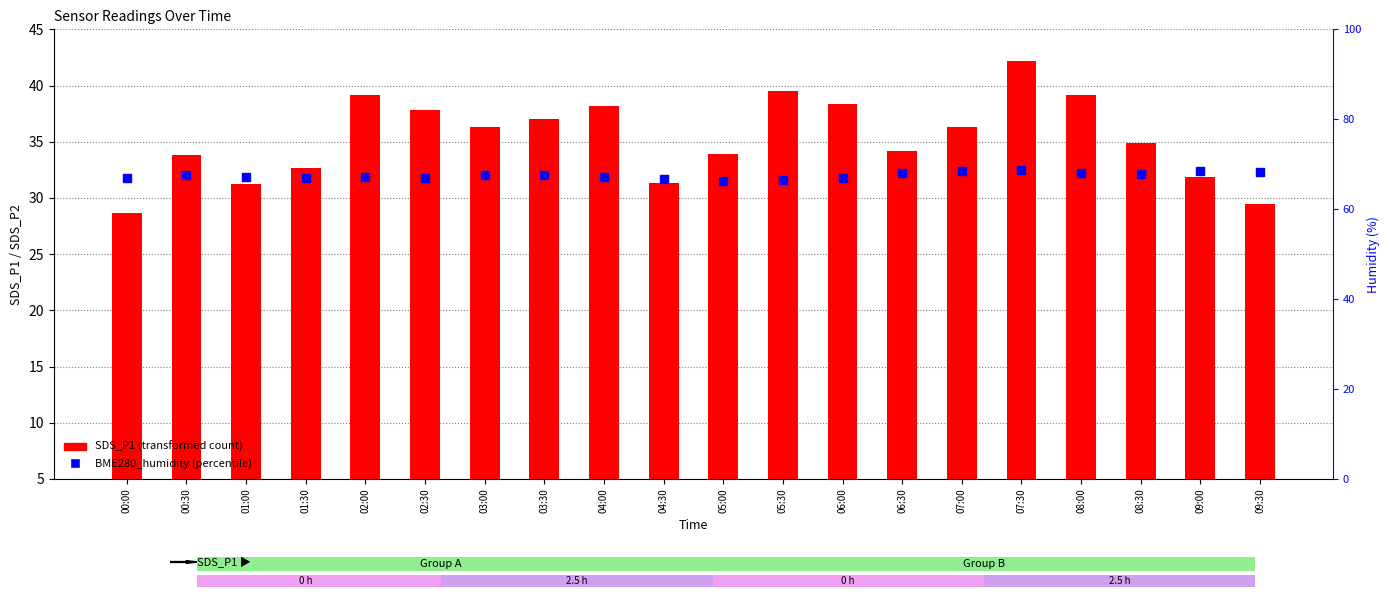

Which series has the largest total across all categories?

BME280_humidity (percentile)